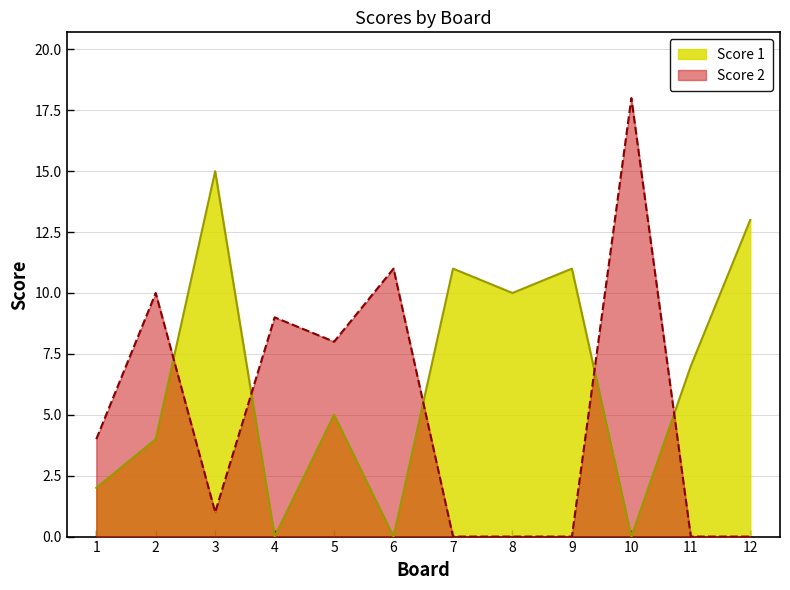

Which series has the largest total across all categories?

Score 1